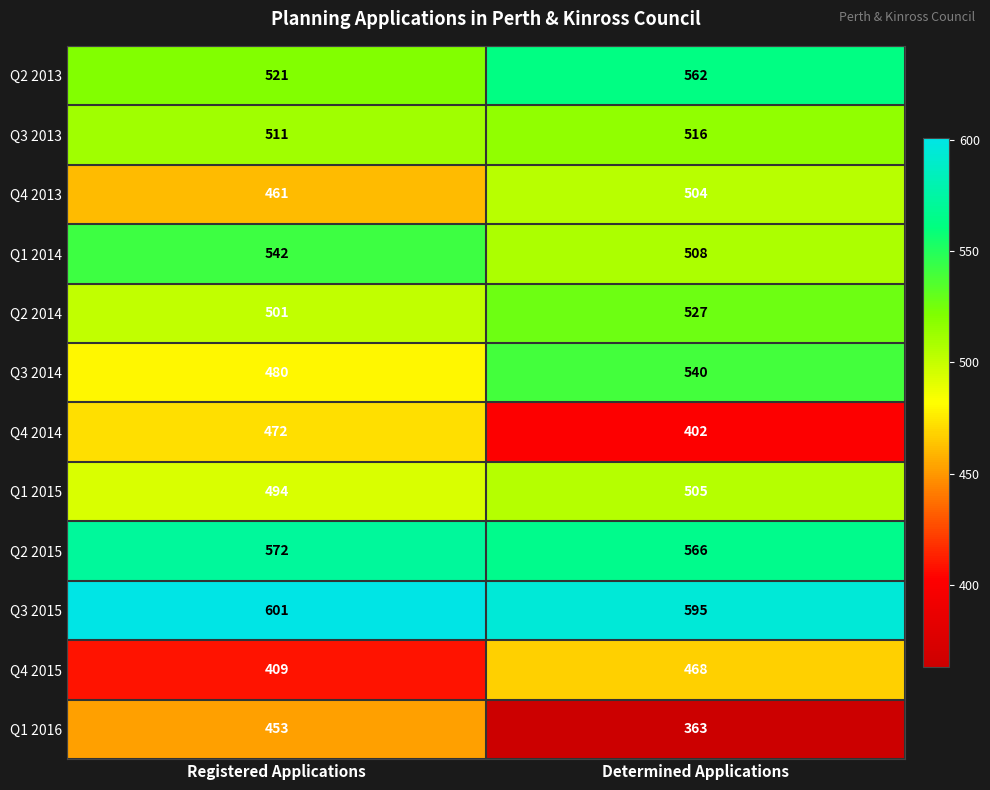

What is the sum of all Q1 2016 values?

816